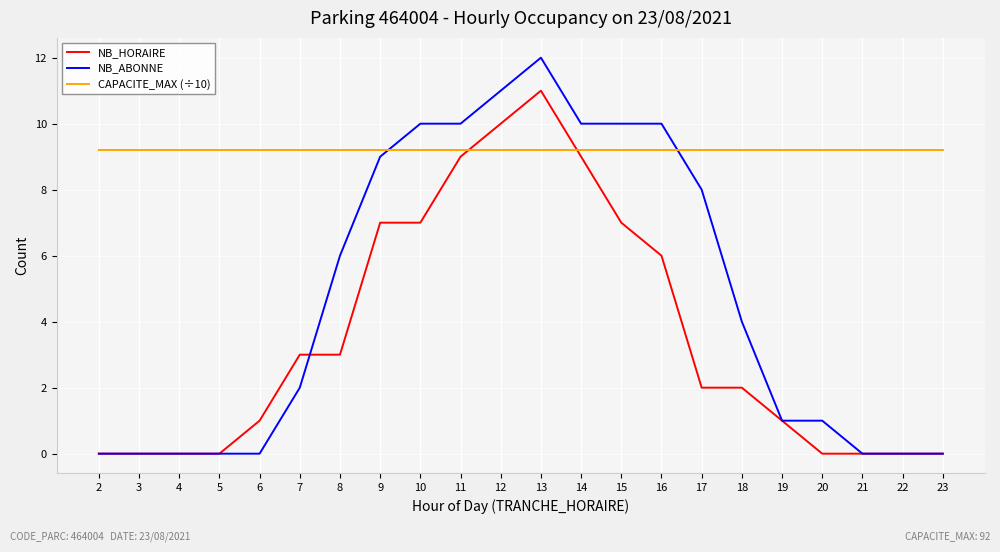

What is the difference between the highest and lowest values at 23?

9.2